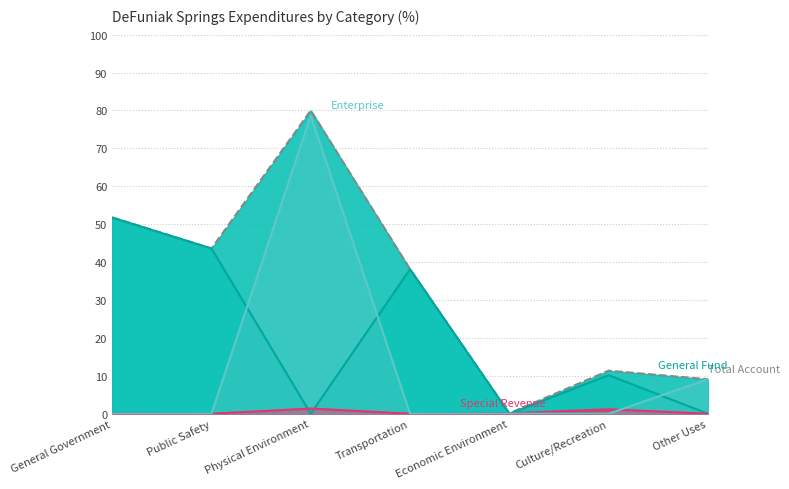

Where is the first local minimum?

Public Safety